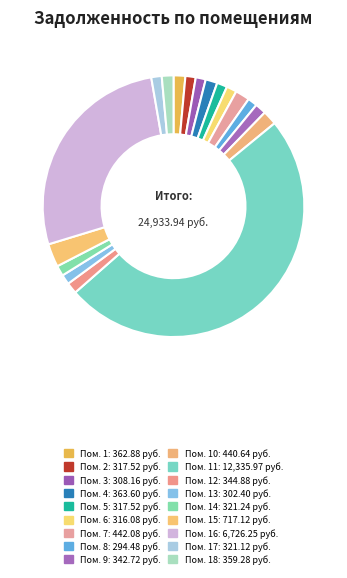

How many segments does this pie chart have?

18